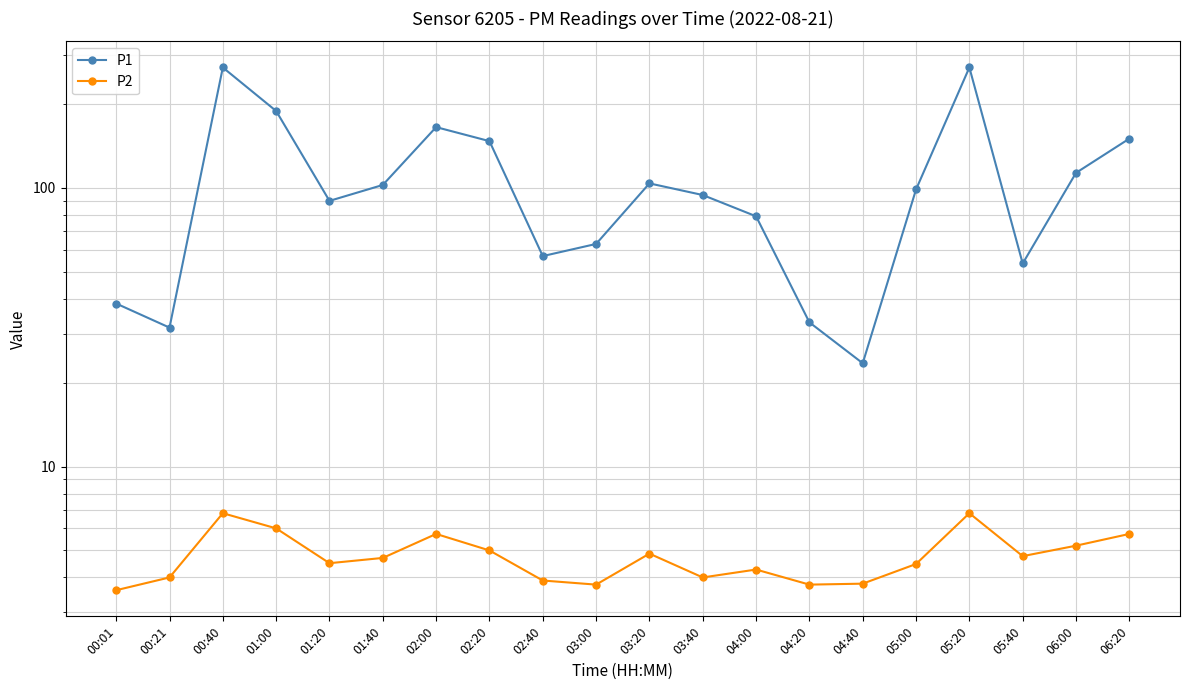

What is the approximate value of P1 at 05:20?

270.0